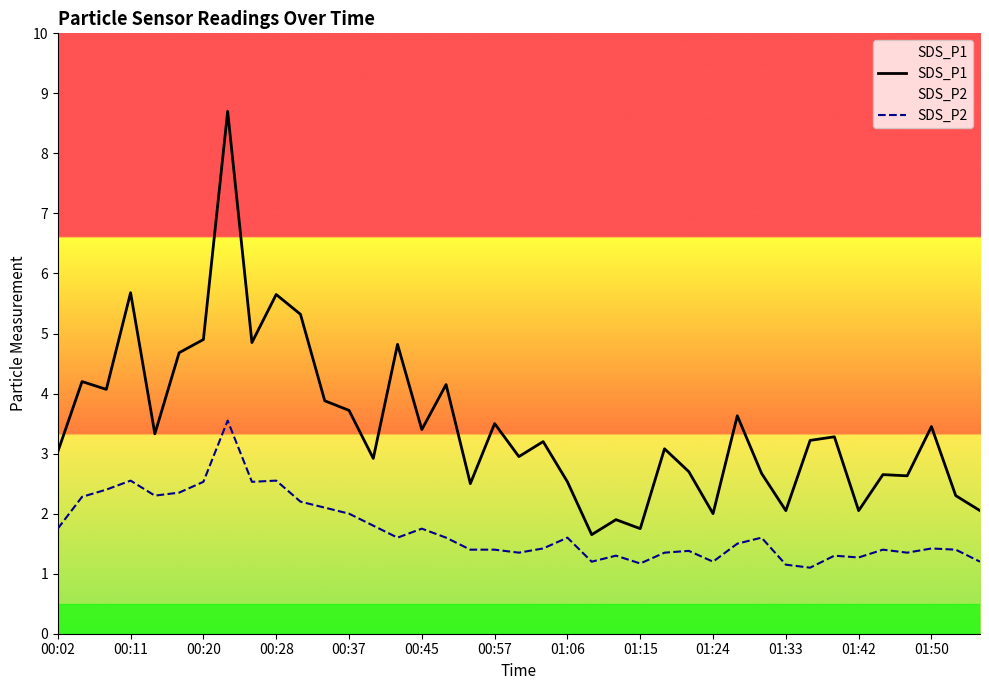

What is the minimum value shown in the chart?

1.1